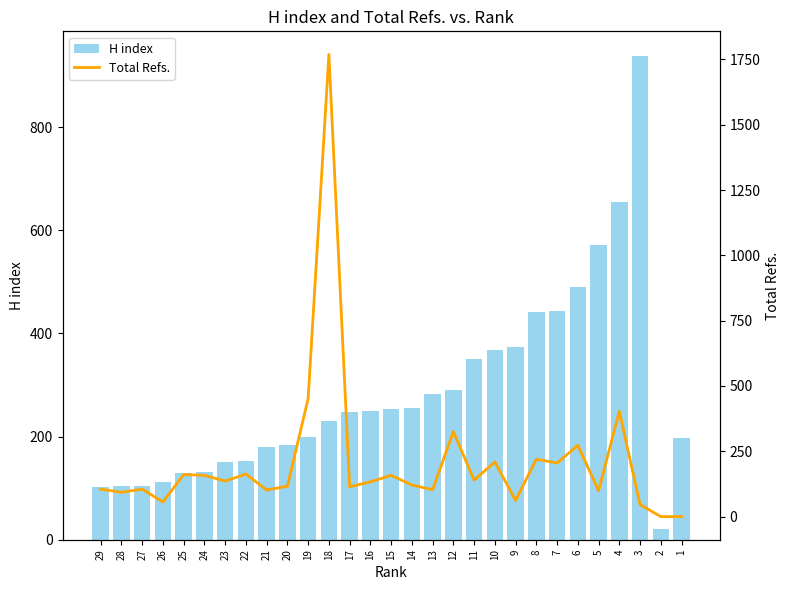

What is the greatest value displayed?

1769